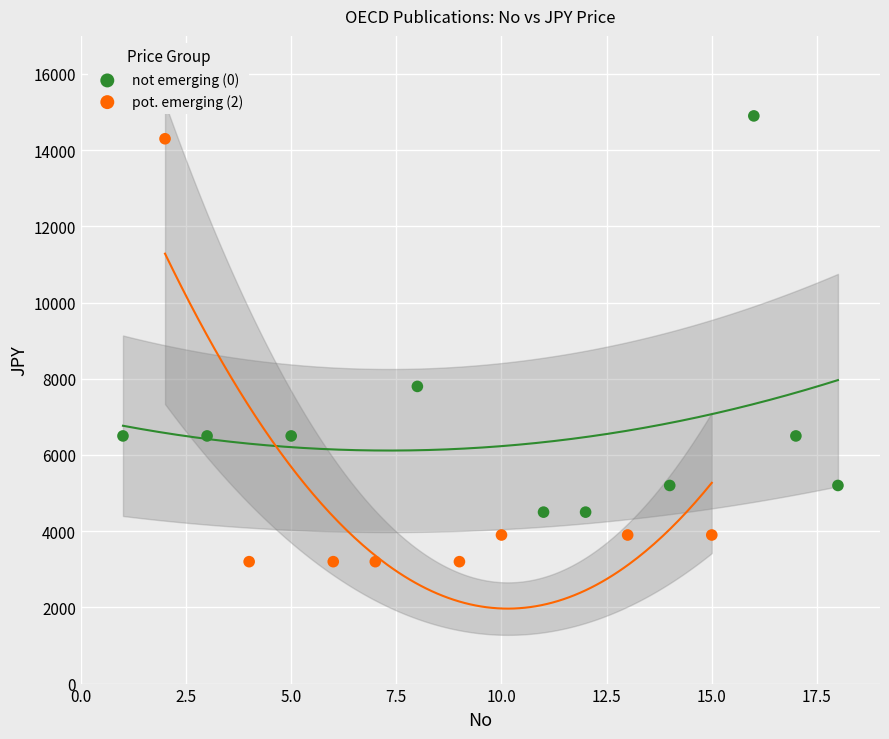

Which series has the widest spread of Y values?

pot. emerging (2)